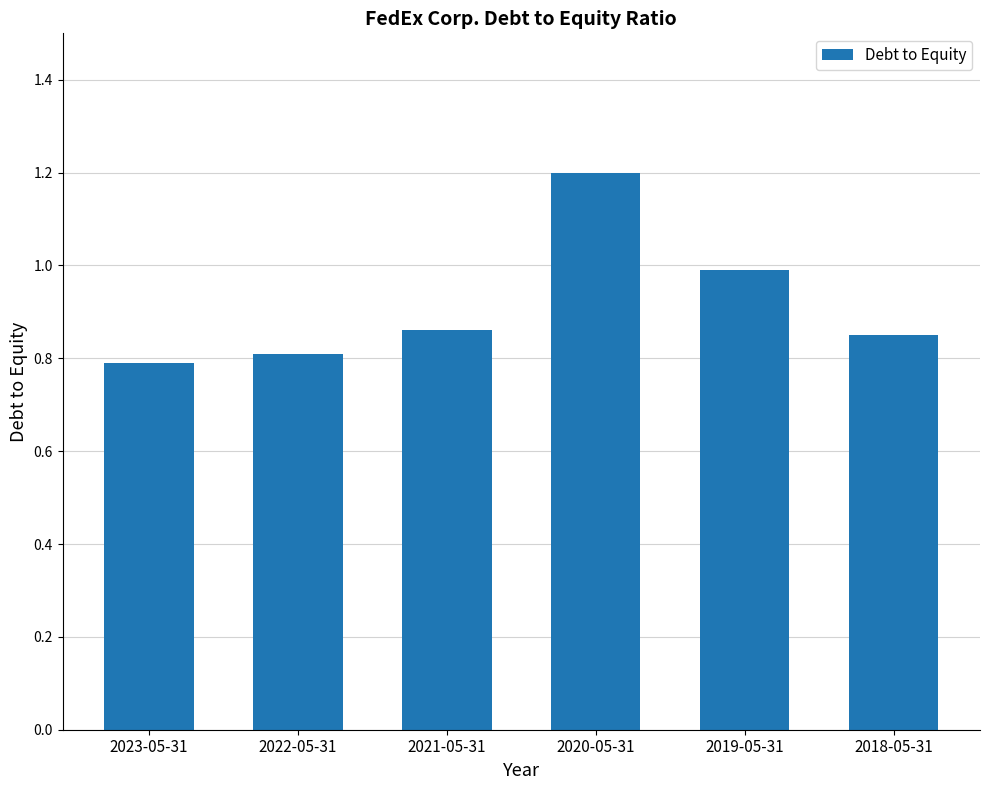

What is the difference between the maximum and minimum values?

0.4